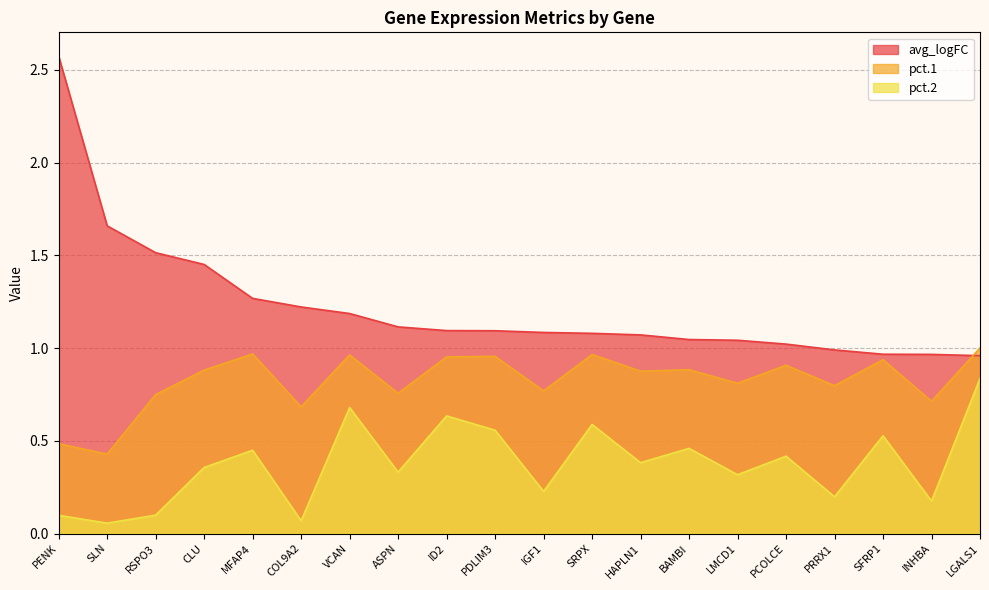

What is the highest value of the pct.2 series?

0.8